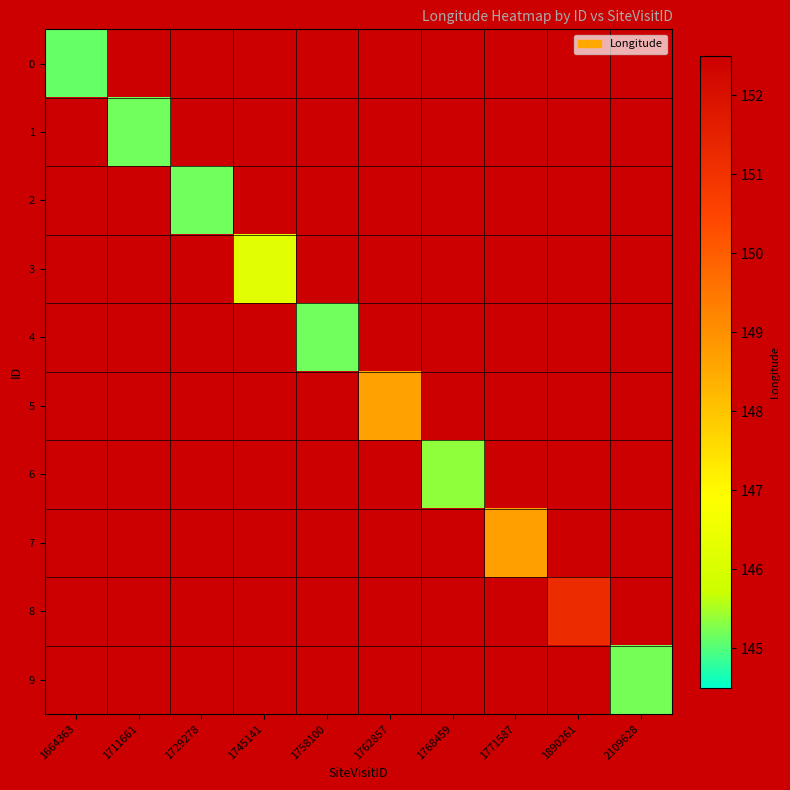

Reading left to right, what are all the values shown in this chart?

0: 1664363=145.1	1711661=0.0	1729278=0.0	1745141=0.0	1758100=0.0	1762857=0.0	1768459=0.0	1771587=0.0	1890261=0.0	2109628=0.0
1: 1664363=0.0	1711661=145.2	1729278=0.0	1745141=0.0	1758100=0.0	1762857=0.0	1768459=0.0	1771587=0.0	1890261=0.0	2109628=0.0
2: 1664363=0.0	1711661=0.0	1729278=145.2	1745141=0.0	1758100=0.0	1762857=0.0	1768459=0.0	1771587=0.0	1890261=0.0	2109628=0.0
3: 1664363=0.0	1711661=0.0	1729278=0.0	1745141=146.2	1758100=0.0	1762857=0.0	1768459=0.0	1771587=0.0	1890261=0.0	2109628=0.0
4: 1664363=0.0	1711661=0.0	1729278=0.0	1745141=0.0	1758100=145.2	1762857=0.0	1768459=0.0	1771587=0.0	1890261=0.0	2109628=0.0
5: 1664363=0.0	1711661=0.0	1729278=0.0	1745141=0.0	1758100=0.0	1762857=148.7	1768459=0.0	1771587=0.0	1890261=0.0	2109628=0.0
6: 1664363=0.0	1711661=0.0	1729278=0.0	1745141=0.0	1758100=0.0	1762857=0.0	1768459=145.3	1771587=0.0	1890261=0.0	2109628=0.0
7: 1664363=0.0	1711661=0.0	1729278=0.0	1745141=0.0	1758100=0.0	1762857=0.0	1768459=0.0	1771587=148.7	1890261=0.0	2109628=0.0
8: 1664363=0.0	1711661=0.0	1729278=0.0	1745141=0.0	1758100=0.0	1762857=0.0	1768459=0.0	1771587=0.0	1890261=151.2	2109628=0.0
9: 1664363=0.0	1711661=0.0	1729278=0.0	1745141=0.0	1758100=0.0	1762857=0.0	1768459=0.0	1771587=0.0	1890261=0.0	2109628=145.2